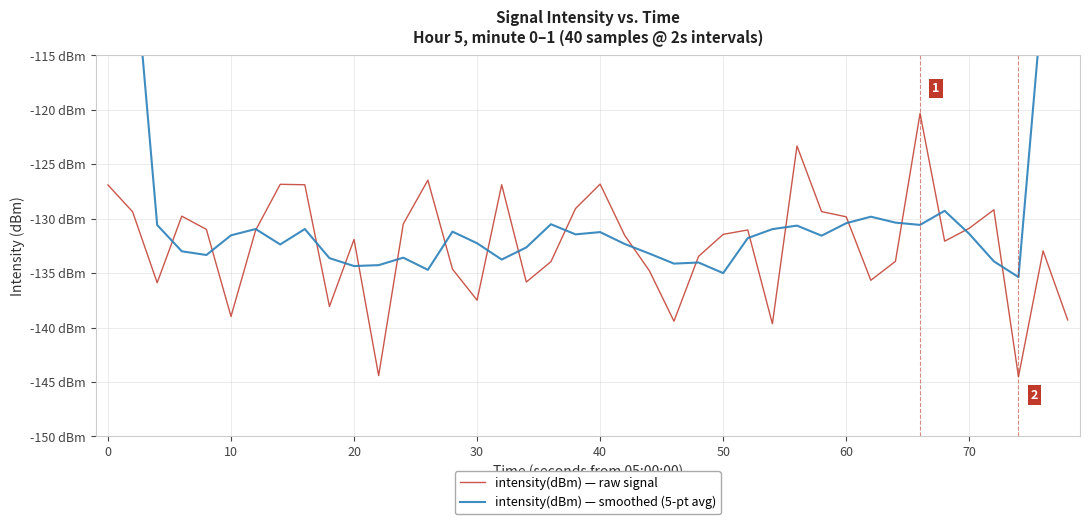

How many times do intensity(dBm) — smoothed (5-pt avg) and intensity(dBm) — raw signal cross each other?

20